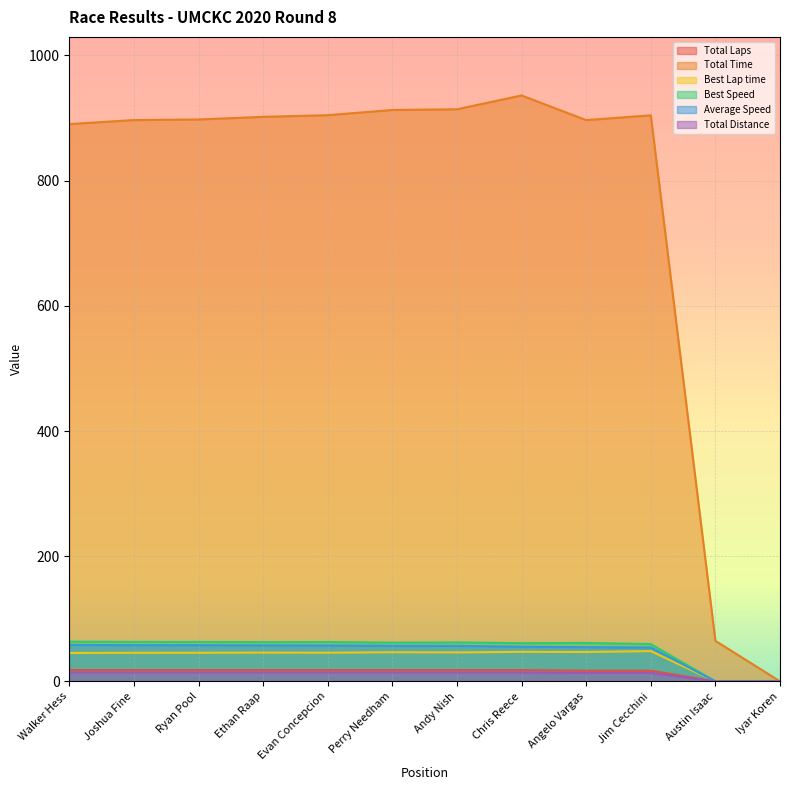

At how many categories does at least one series exceed 131?

10